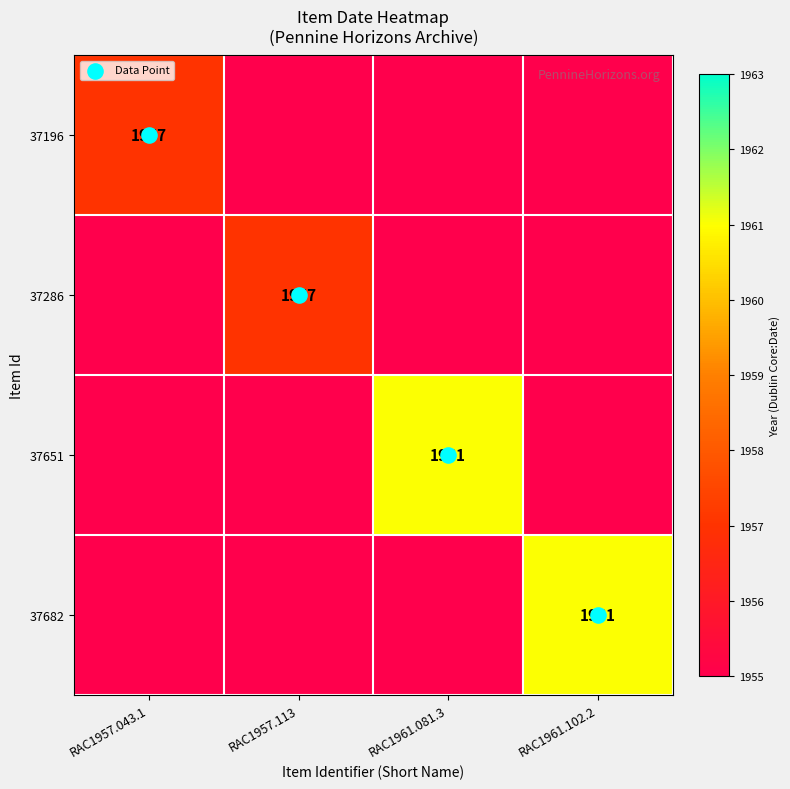

What is the average value of the 37196 series?

1956